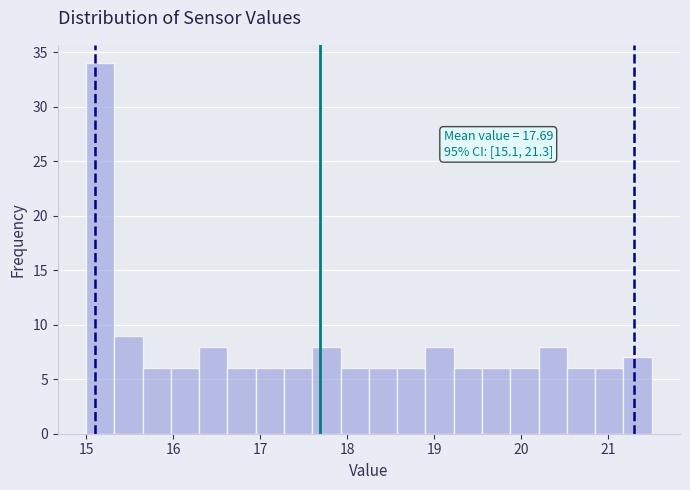

Around what value on the x-axis is the tallest bar? Give the approximate position of its centre, as read against the axis.

15.2